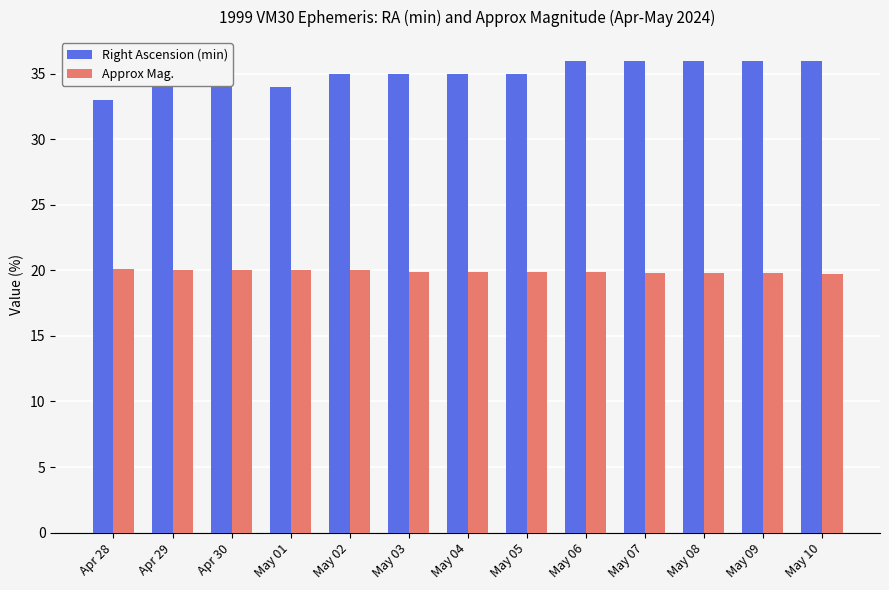

Rank the series at May 03 from highest to lowest value.

Right Ascension (min), Approx Mag.